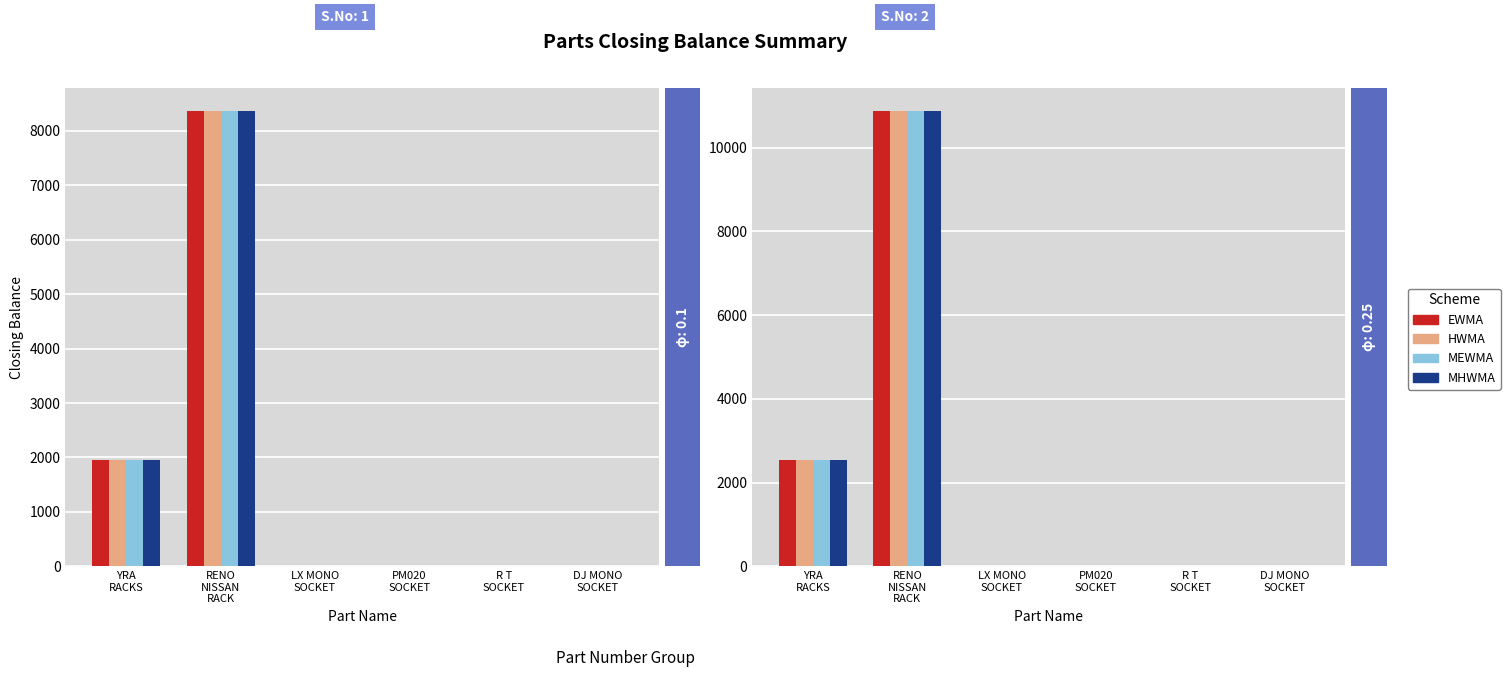

Which series has the widest spread of values?

EWMA